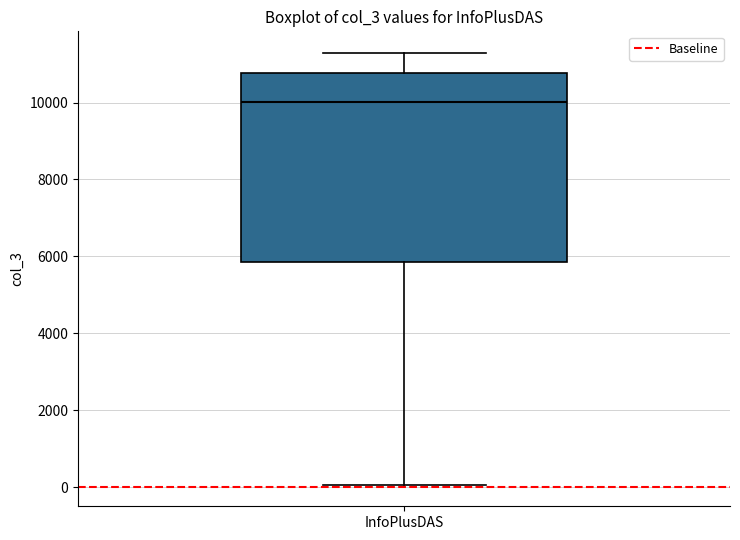

Transcribe this box plot: give where the median line is, the range the box spans, and where the two whiskers end, as read against the y-axis. The values are not printed on the chart, so give them approximately, as read against the axis.

median 10000, box 5800 to 10800, whiskers 0 to 11200